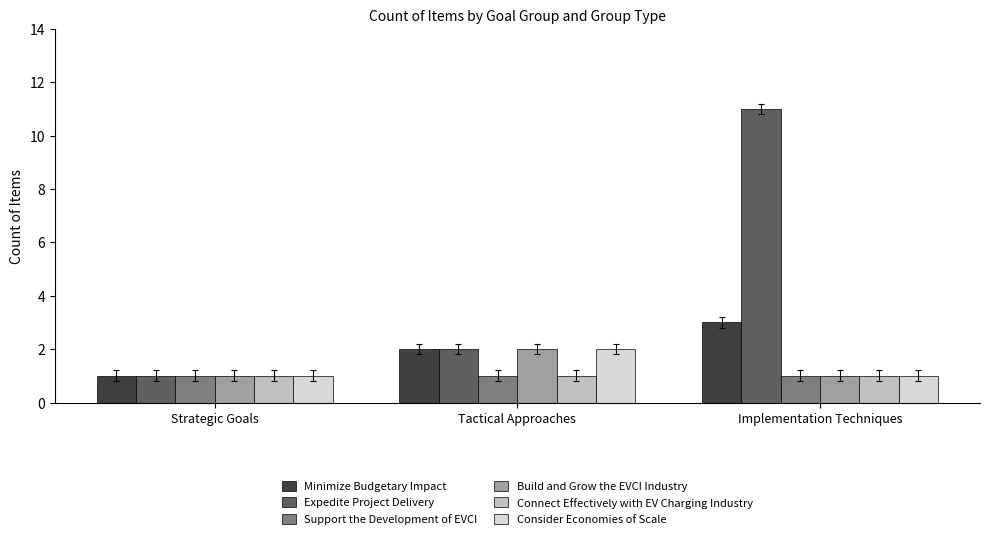

What is the value of the Minimize Budgetary Impact bar at the 3rd from the left?

3